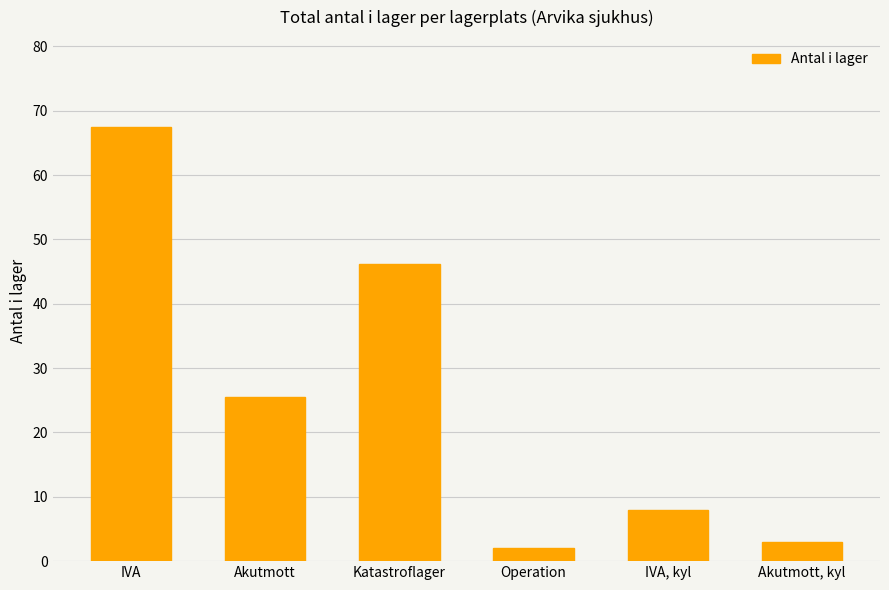

At which category does the chart reach its minimum across all series?

Operation